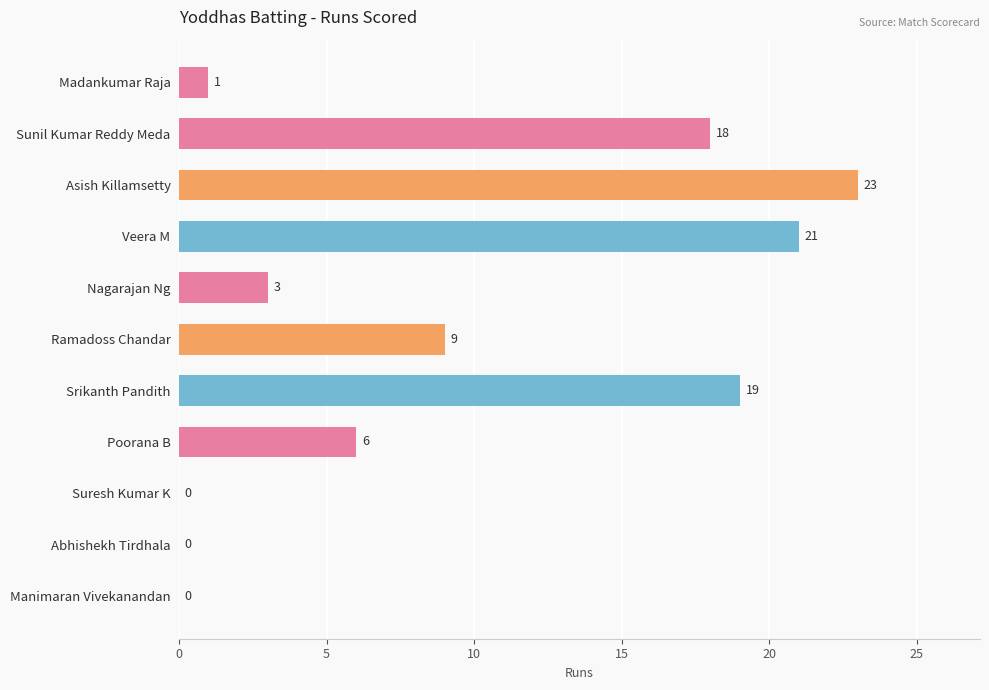

What is the sum of all values?

100